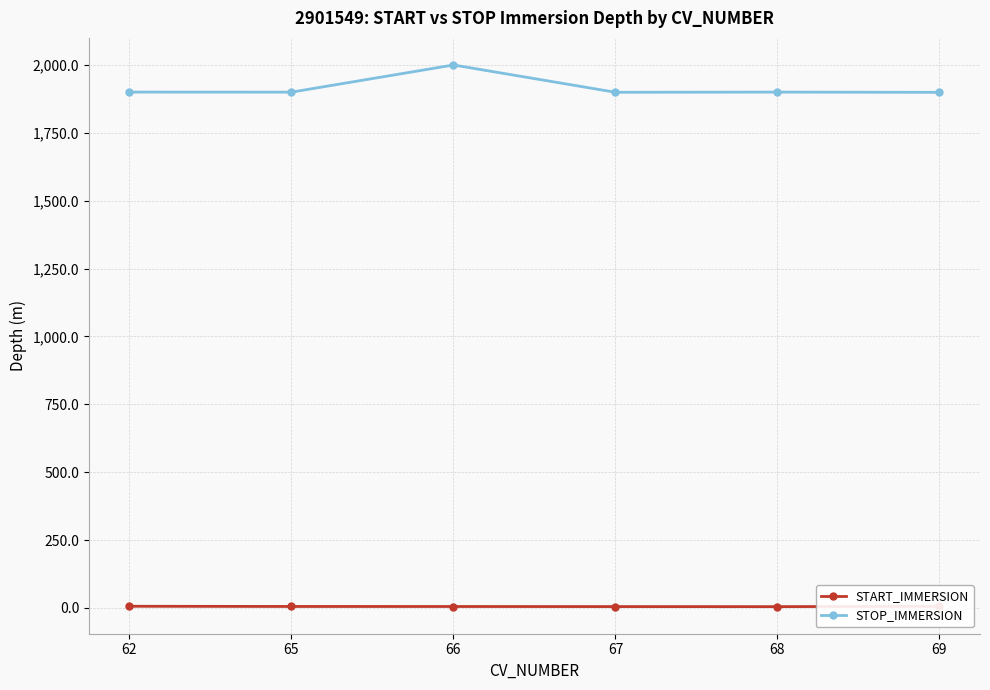

Rank the series by their average value, from lowest to highest.

START_IMMERSION, STOP_IMMERSION